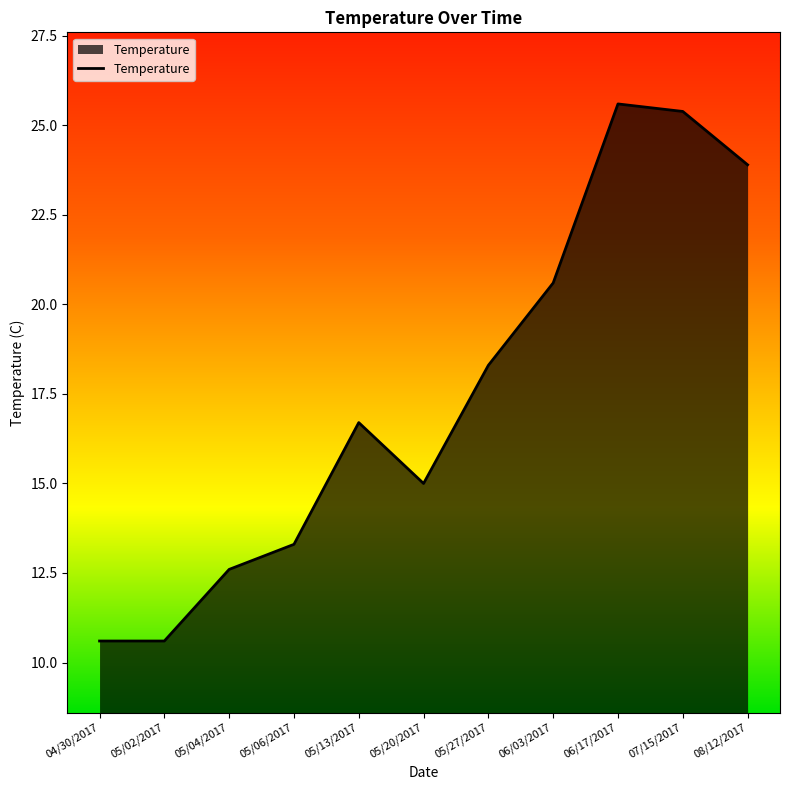

At which label does the data first exceed 16?

05/13/2017